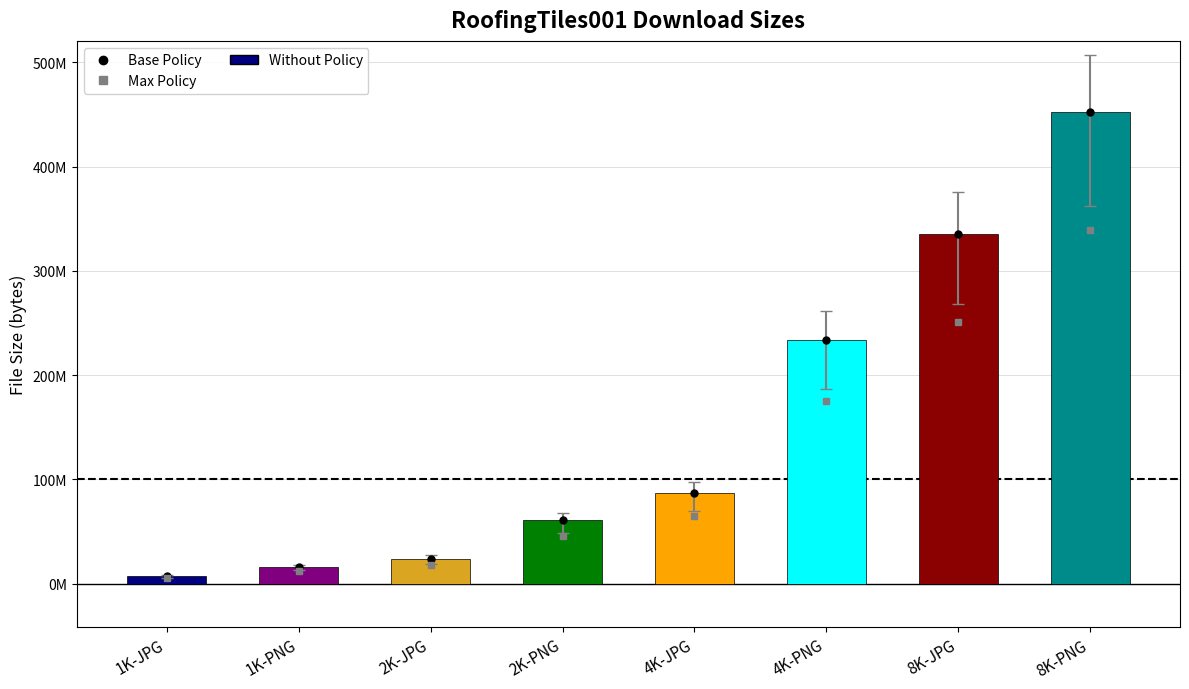

What is the sum of all values?

1216726682